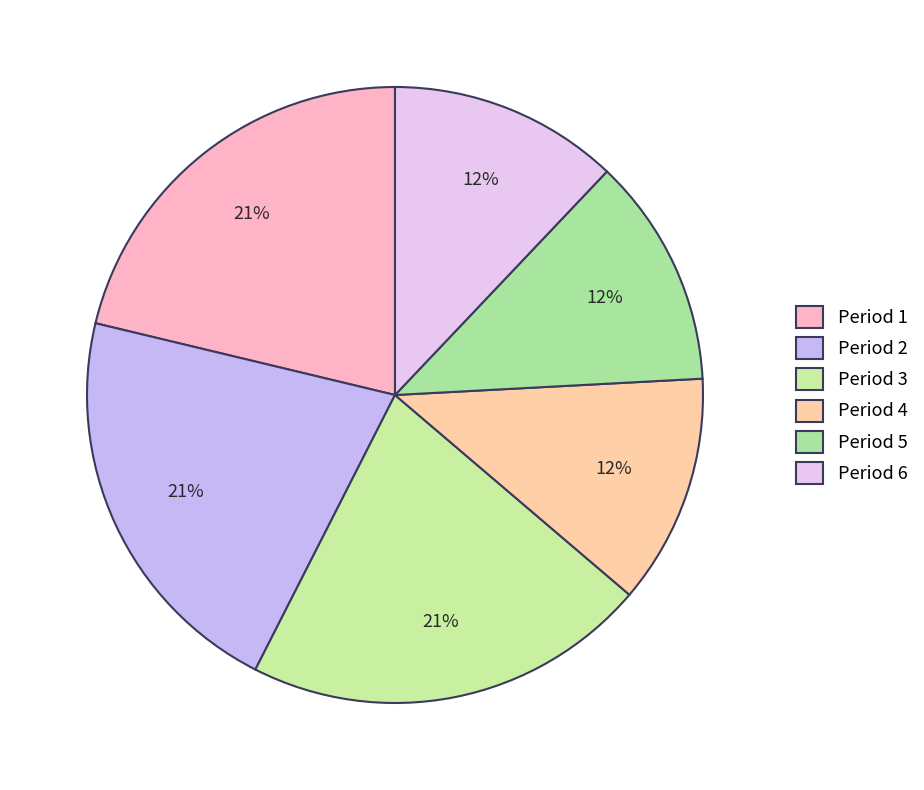

Which has a higher value, Period 5 or Period 6?

Period 6